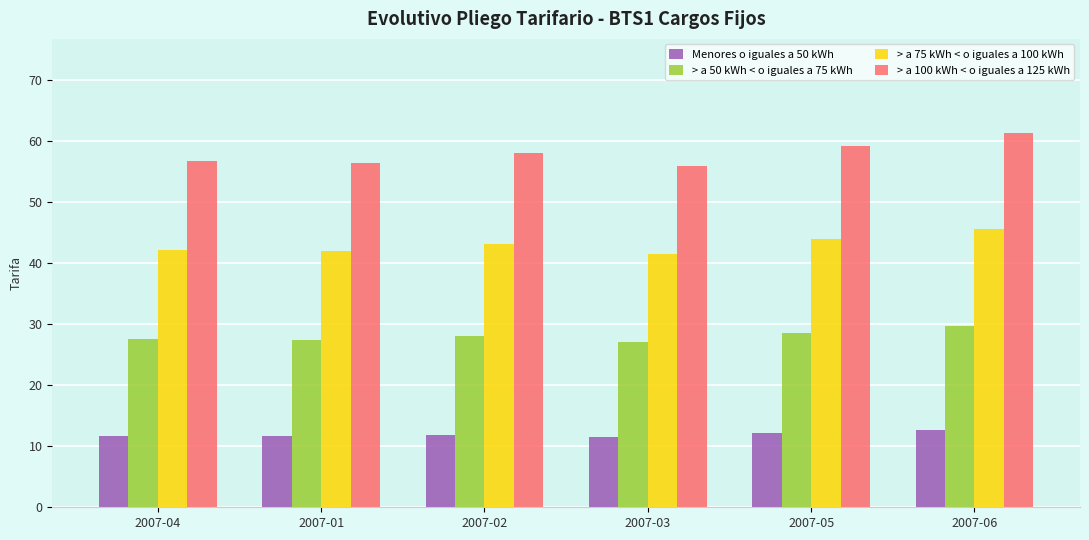

What are all the series names shown in the legend?

Menores o iguales a 50 kWh, > a 50 kWh < o iguales a 75 kWh, > a 75 kWh < o iguales a 100 kWh, > a 100 kWh < o iguales a 125 kWh